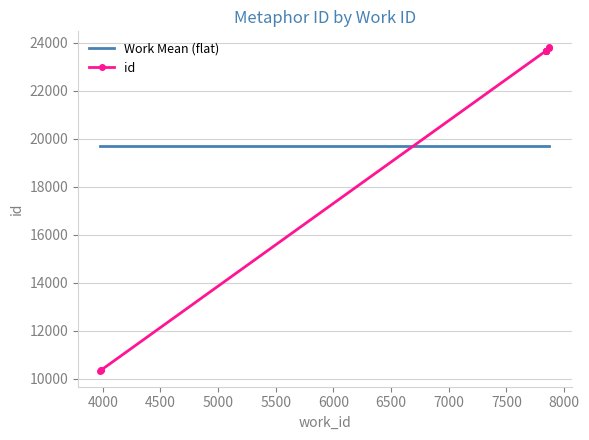

Reading left to right, list all the values displayed in this chart.

Work Mean (flat): 19696	19696	19696	19696	19696	19696	19696	19696	19696	19696
id: 10339	10344	10346	23662	23663	23664	23665	23666	23805	23806